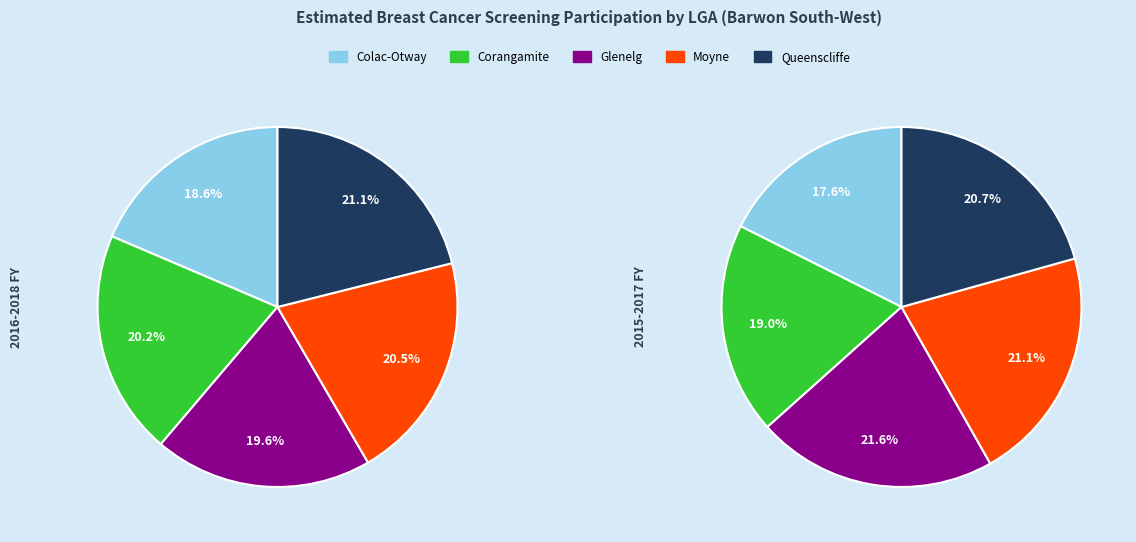

To the nearest percent, what is the difference between the Corangamite and Queenscliffe slice percentages?

1%